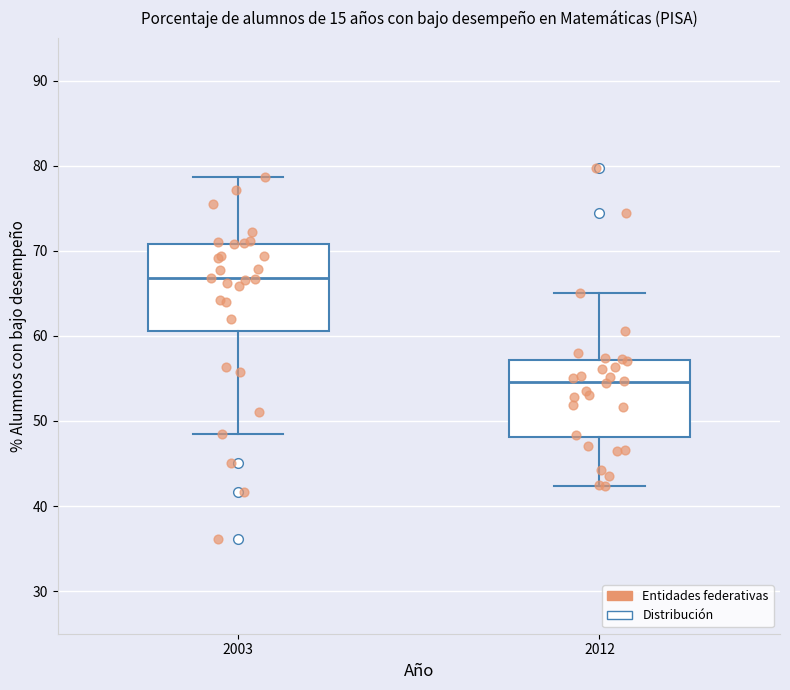

Which box is the tallest, from its lower edge to its upper edge?

2003